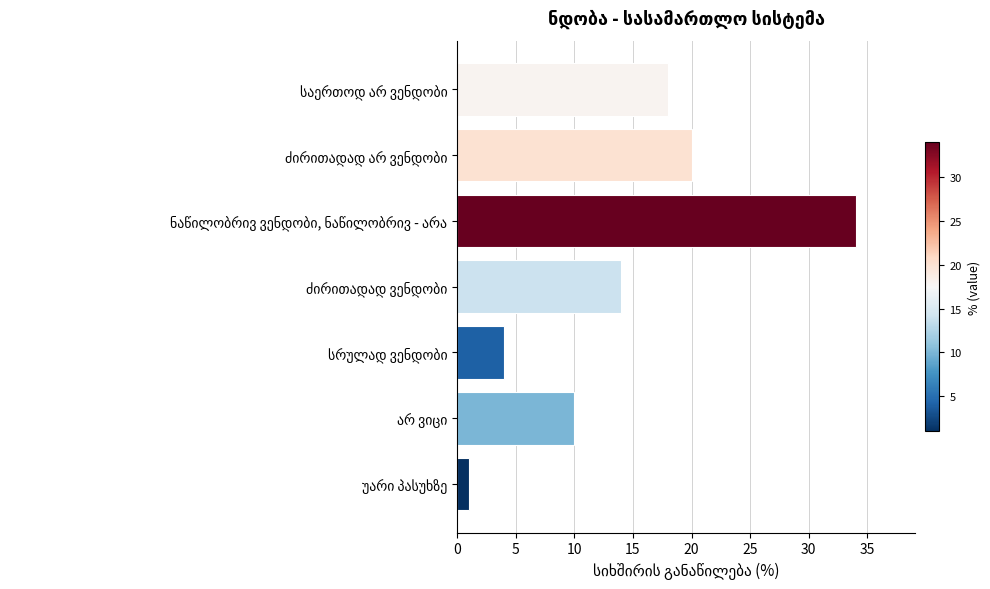

Reading bottom to top, transcribe all the data shown in this chart.

1	10	4	14	34	20	18